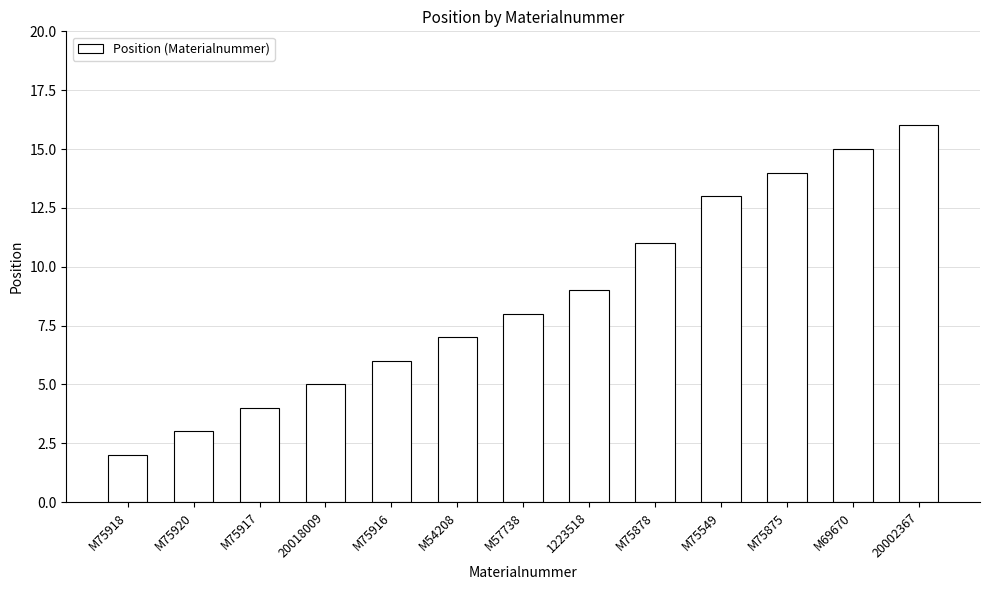

Approximately how many times larger is the value at 20018009 compared to M75916?

0.8